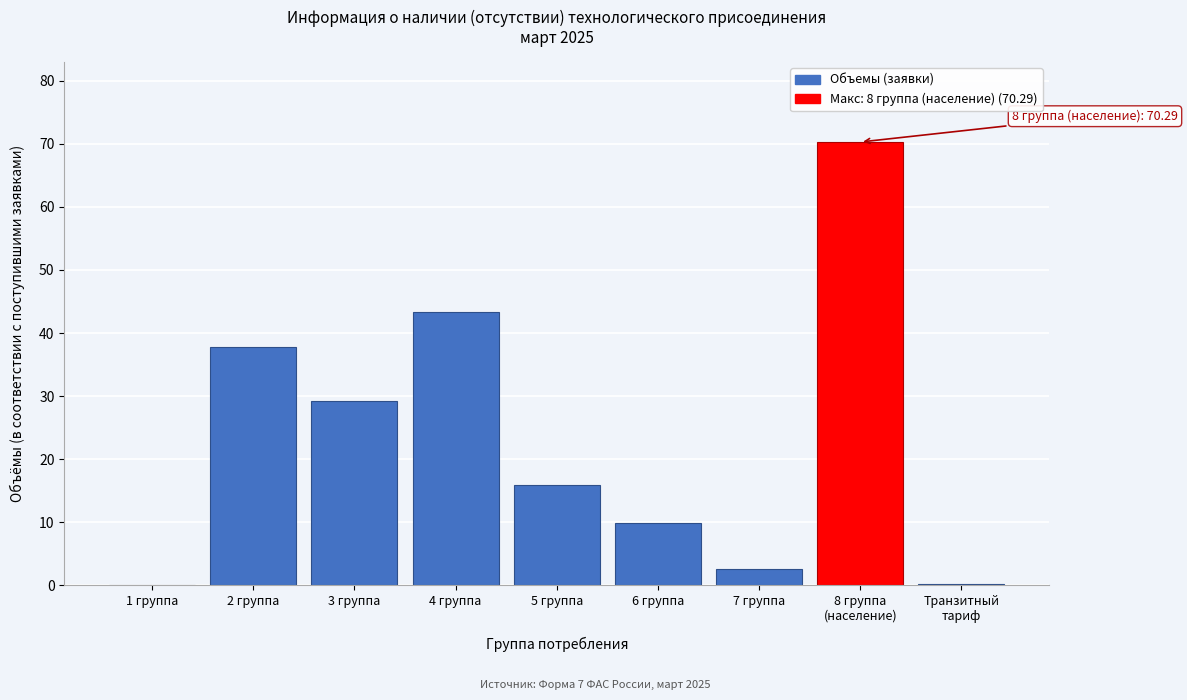

Approximately how many times larger is the value at 2 группа compared to 5 группа?

2.4